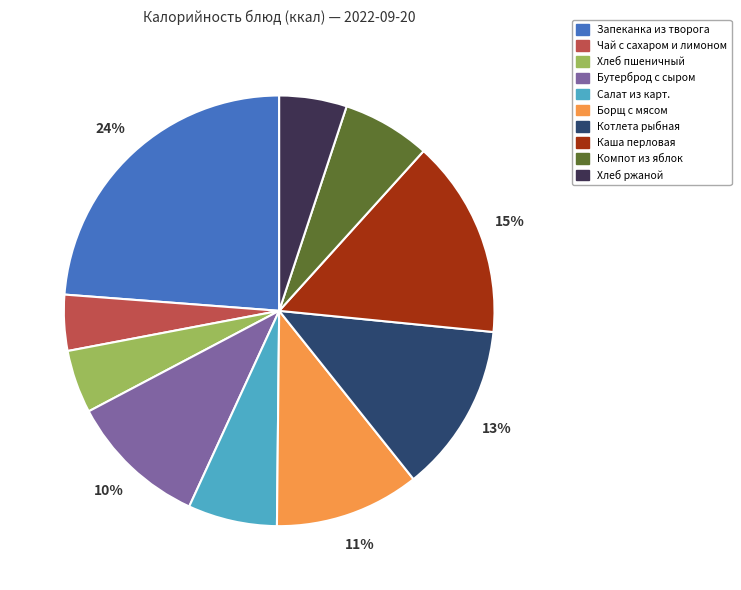

Do Запеканка из творога and Борщ с мясом together represent more than half of the pie?

No